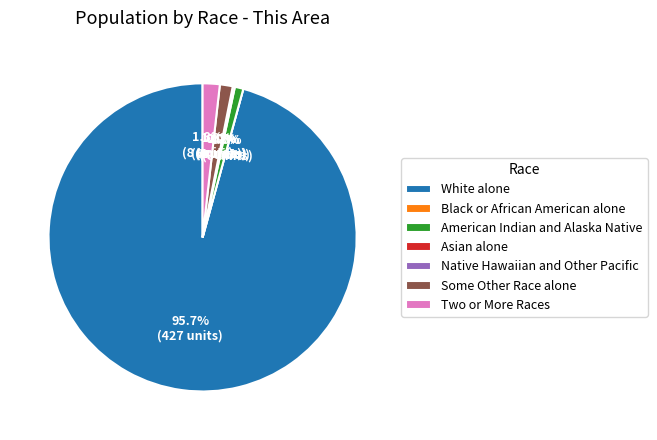

Is it true that Two or More Races is 2% of the pie?

True